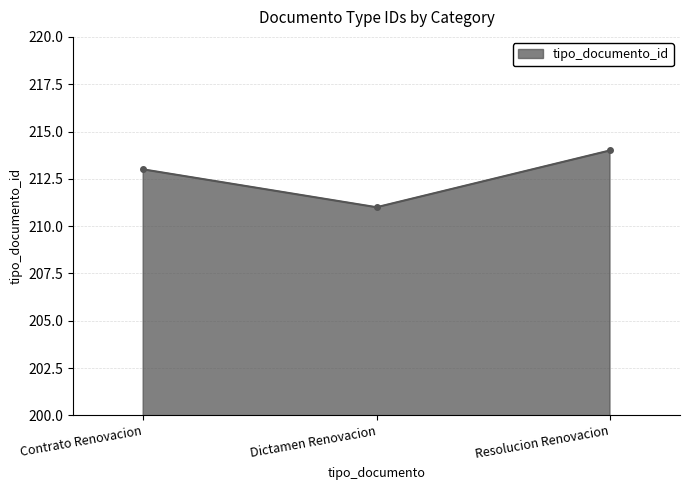

What position from the right is Contrato Renovacion?

3